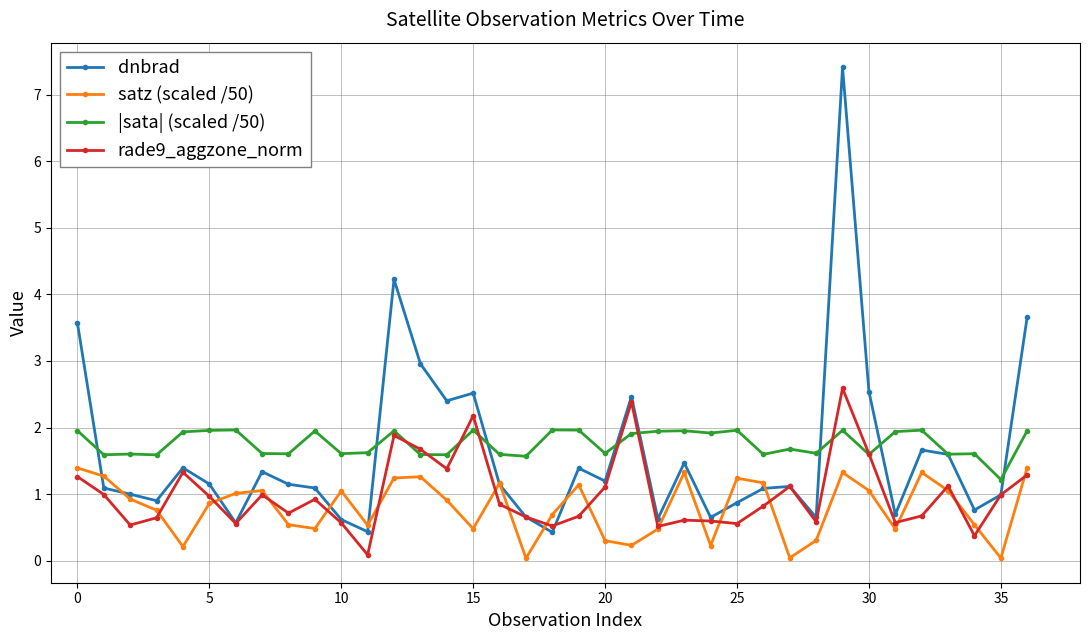

Rank the series by their maximum value, from lowest to highest.

satz (scaled /50), |sata| (scaled /50), rade9_aggzone_norm, dnbrad